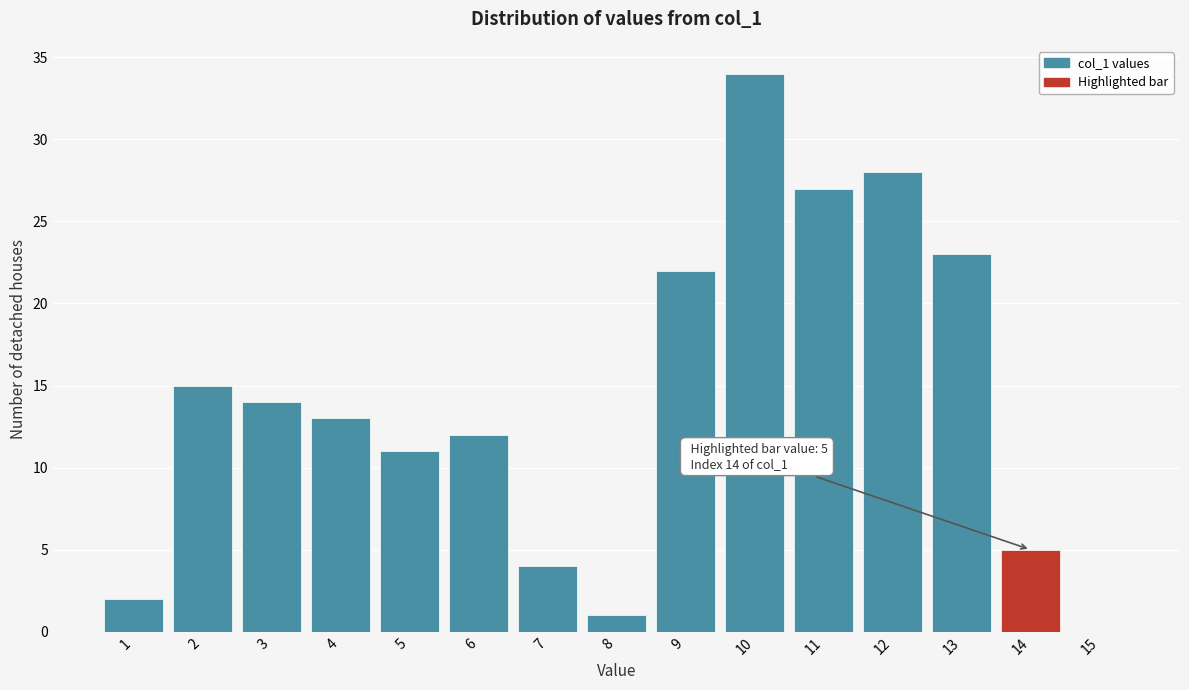

Reading left to right, transcribe all the data shown in this chart.

1=2	2=15	3=14	4=13	5=11	6=12	7=4	8=1	9=22	10=34	11=27	12=28	13=23	14=5	15=0